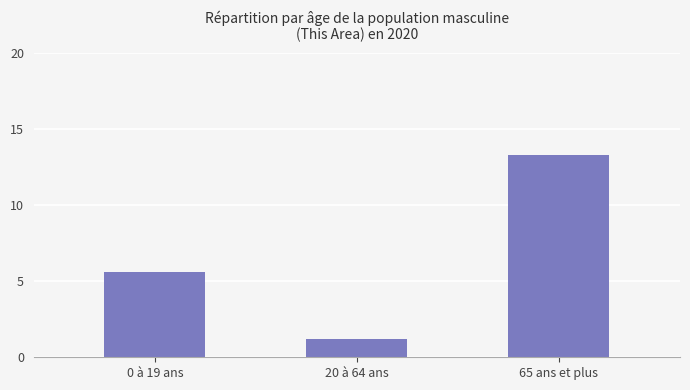

Reading left to right, extract all data points from this chart.

0 à 19 ans=5.6	20 à 64 ans=1.2	65 ans et plus=13.3